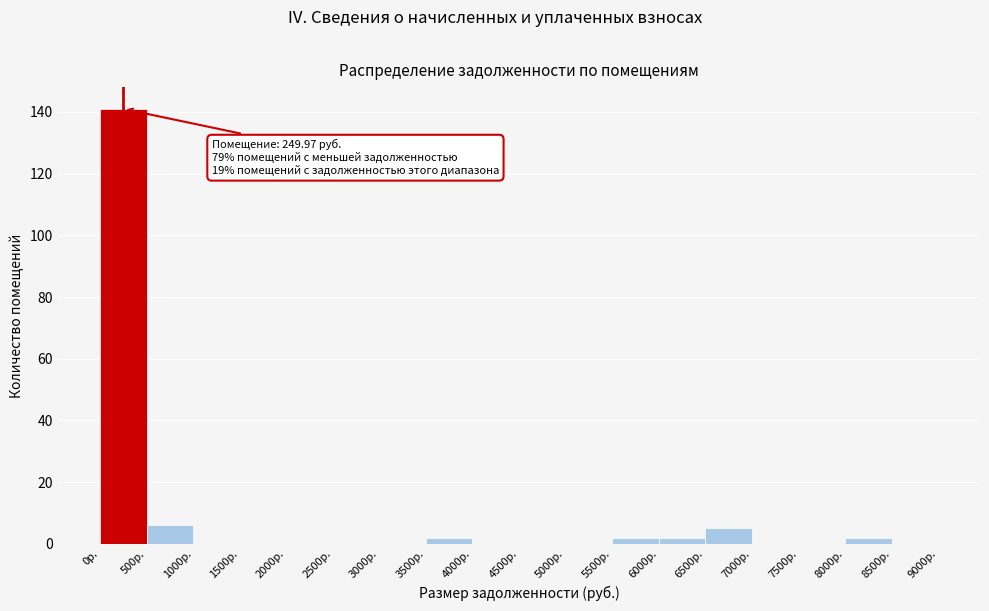

Which range on the x-axis has the tallest bar?

0 to 500